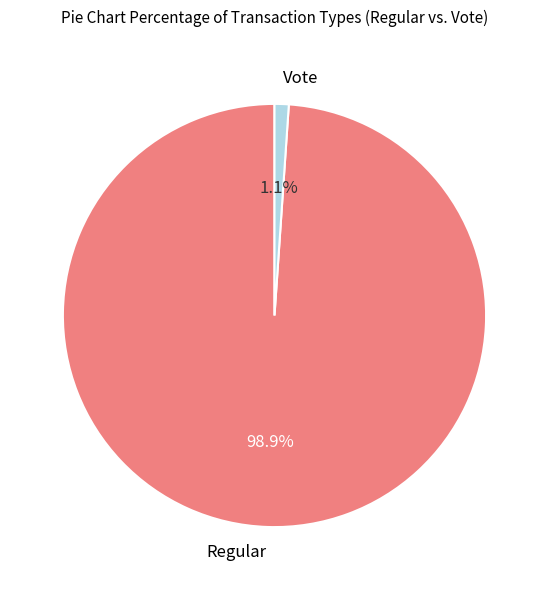

Is there a majority slice in this chart?

Yes